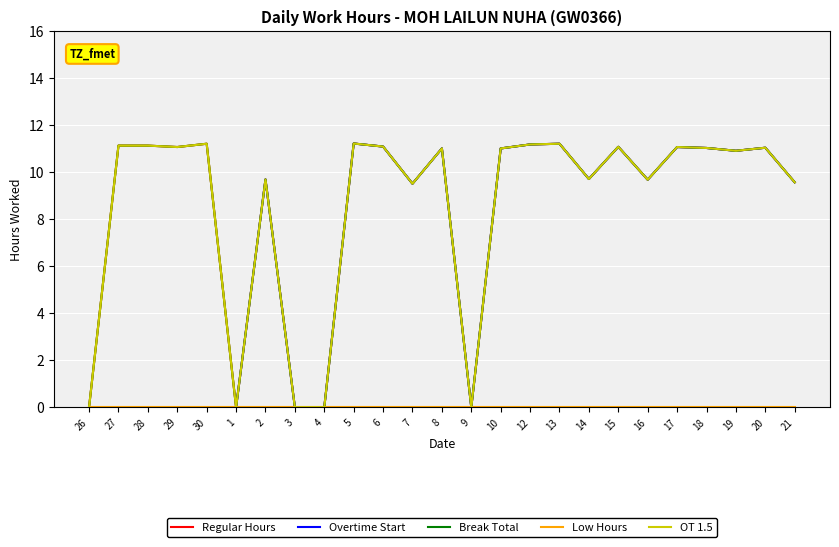

True or false: Regular Hours has a value of 17.1 at 30.

False